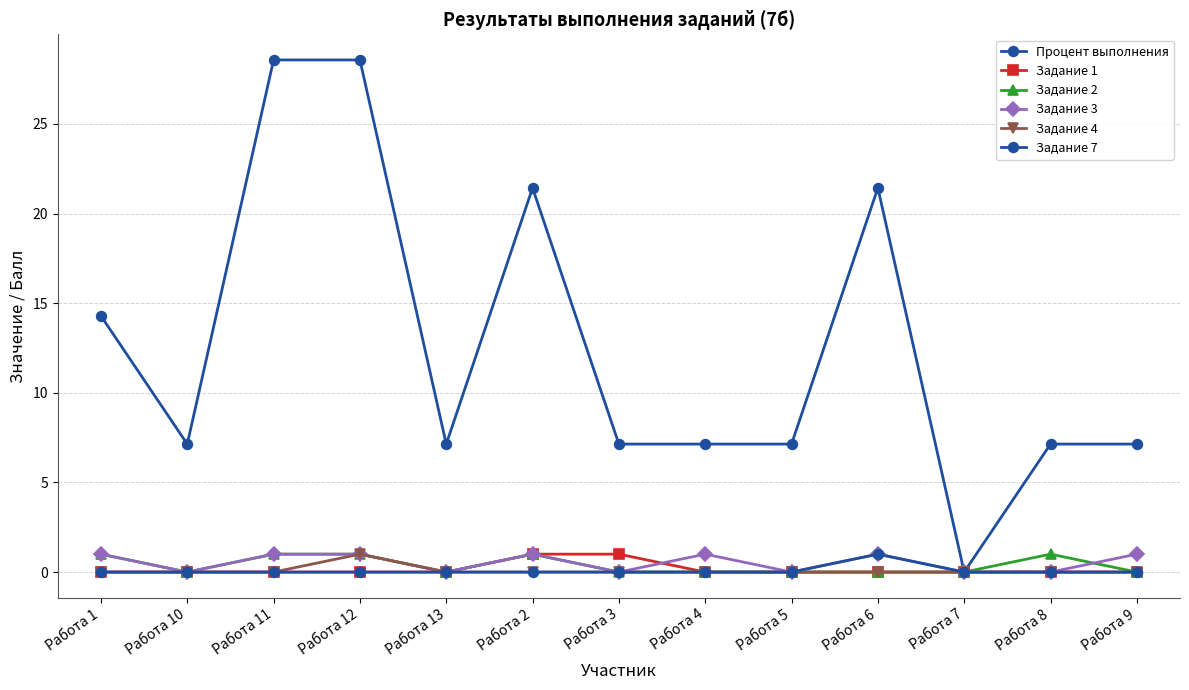

How many series are shown in this chart?

6